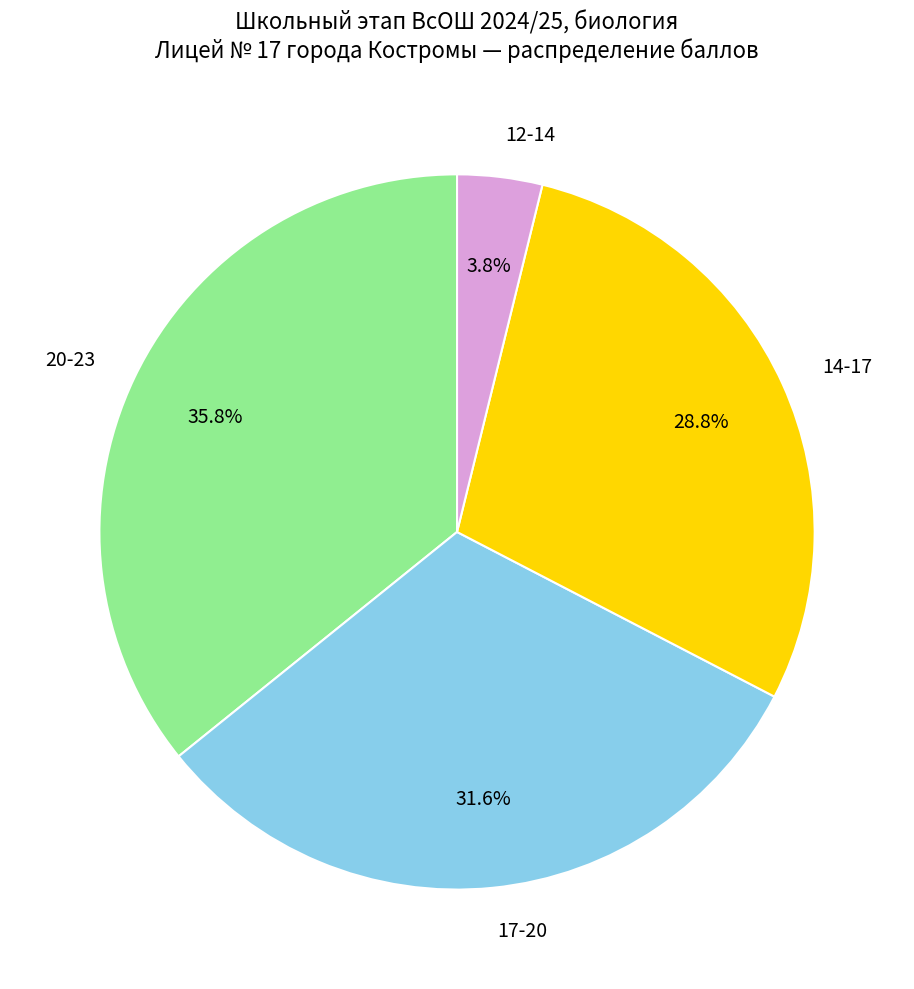

Between 20-23 and 12-14, which is larger?

20-23